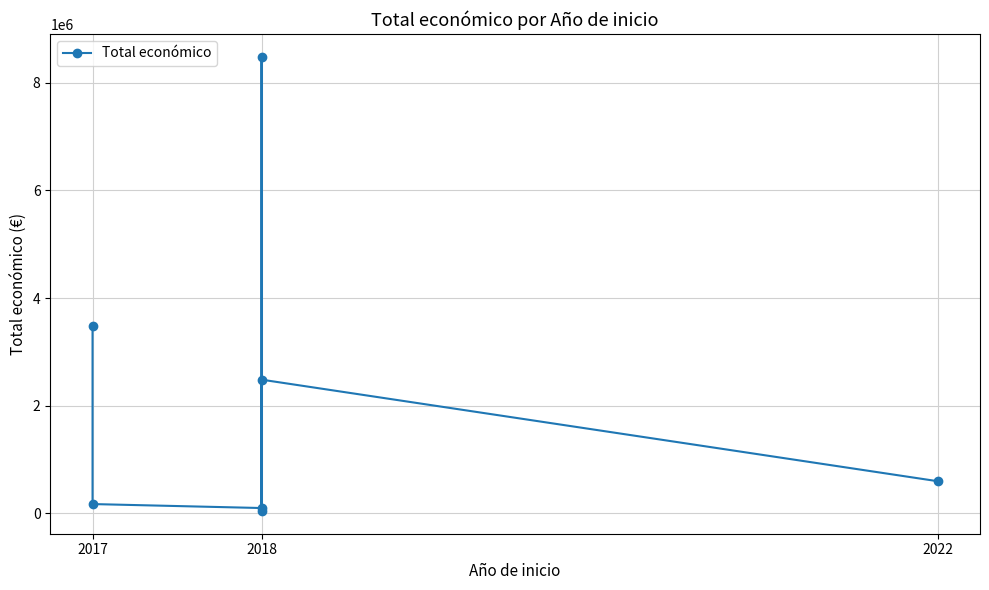

How many lines are shown in the chart?

1